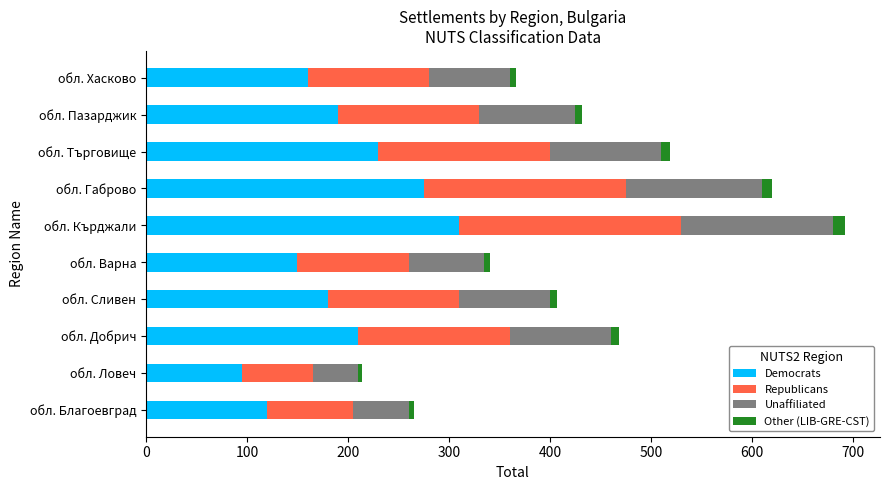

How many categories are shown in the chart?

10